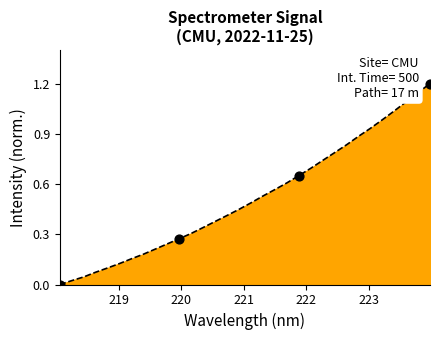

What is the greatest value displayed?

1.2